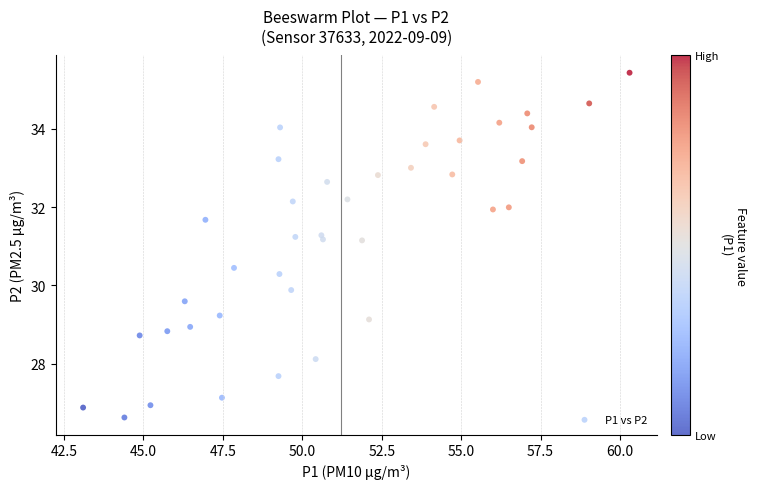

What is the range of X values (max minus min)?

17.2